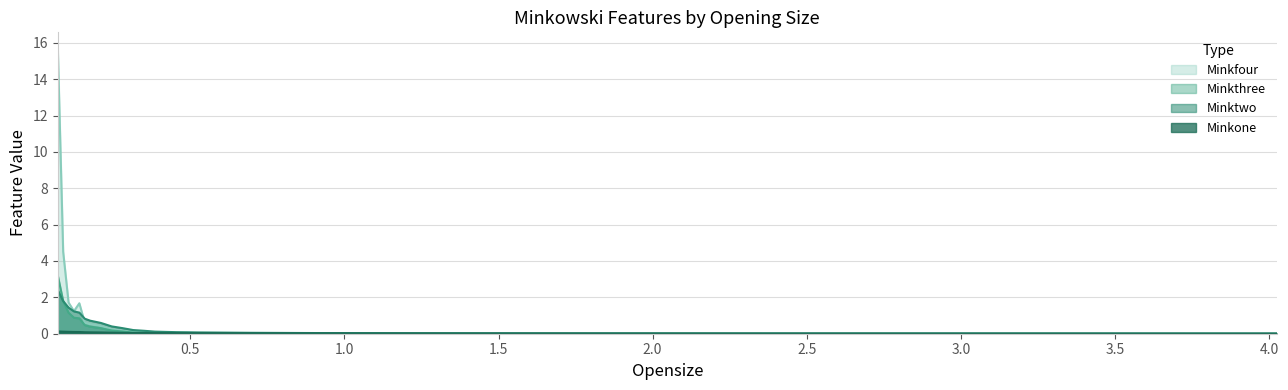

What is the difference between the maximum and minimum values in the Minkfour series?

15.8